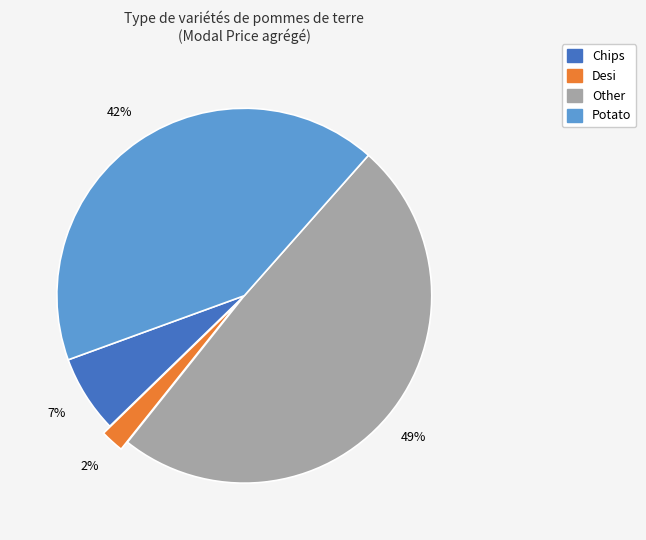

Between Desi and Other, which is larger?

Other